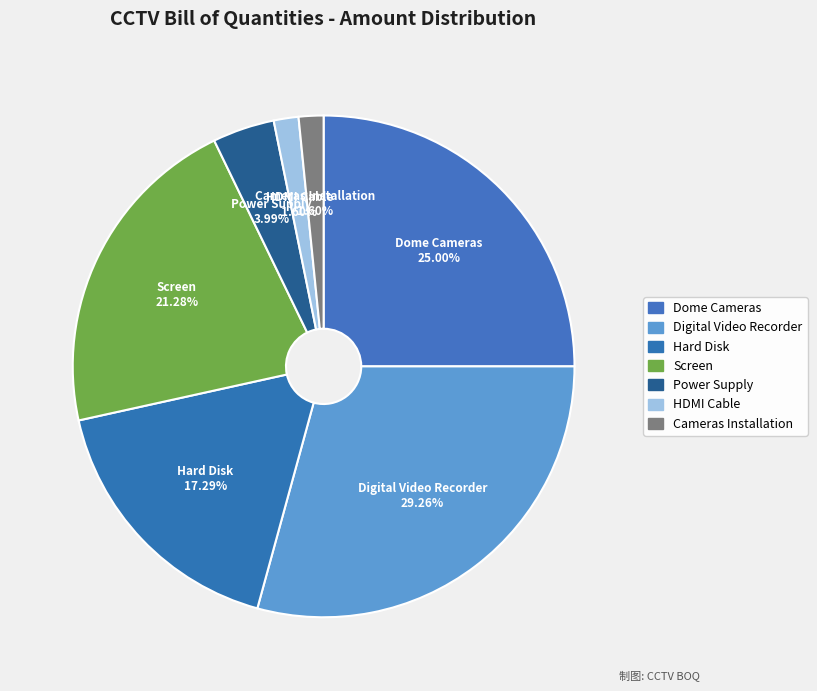

How many segments does this pie chart have?

7